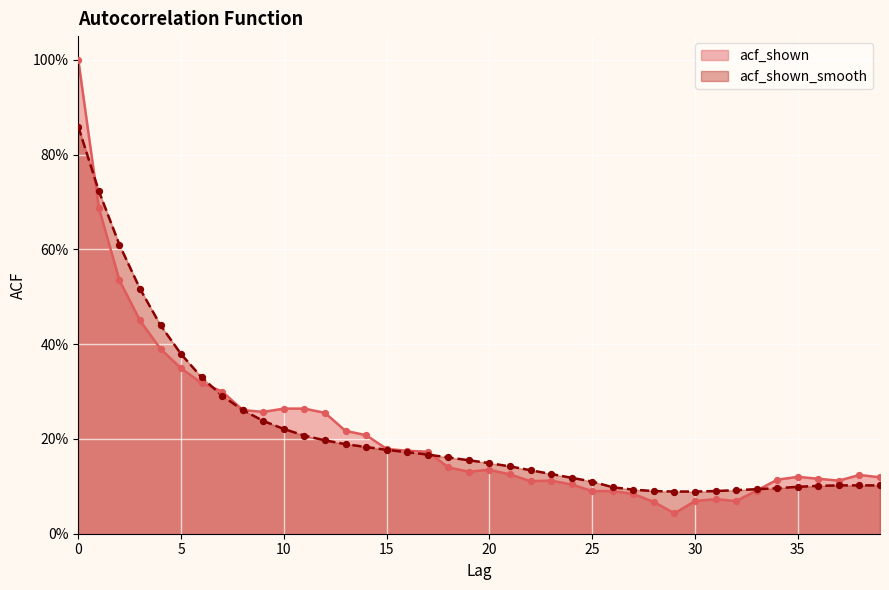

Is the value of acf_shown_smooth at 3 greater than the value of acf_shown at 19?

Yes